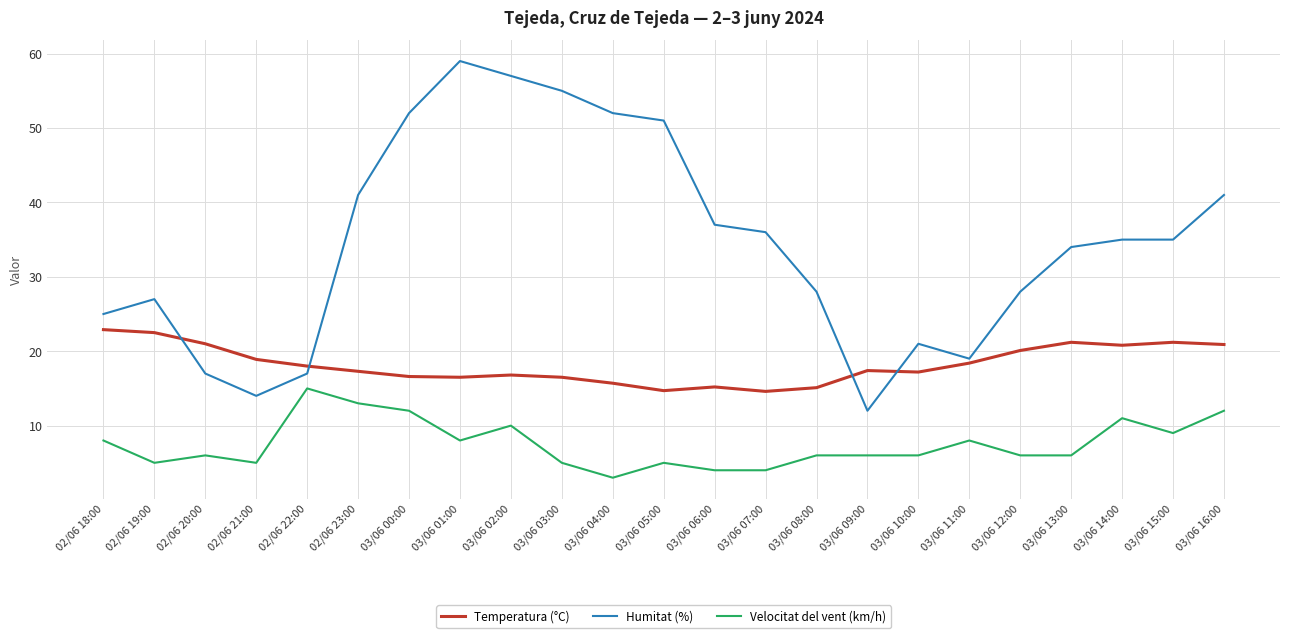

At 03/06 03:00, list the series in order from largest to smallest.

Humitat (%), Temperatura (°C), Velocitat del vent (km/h)